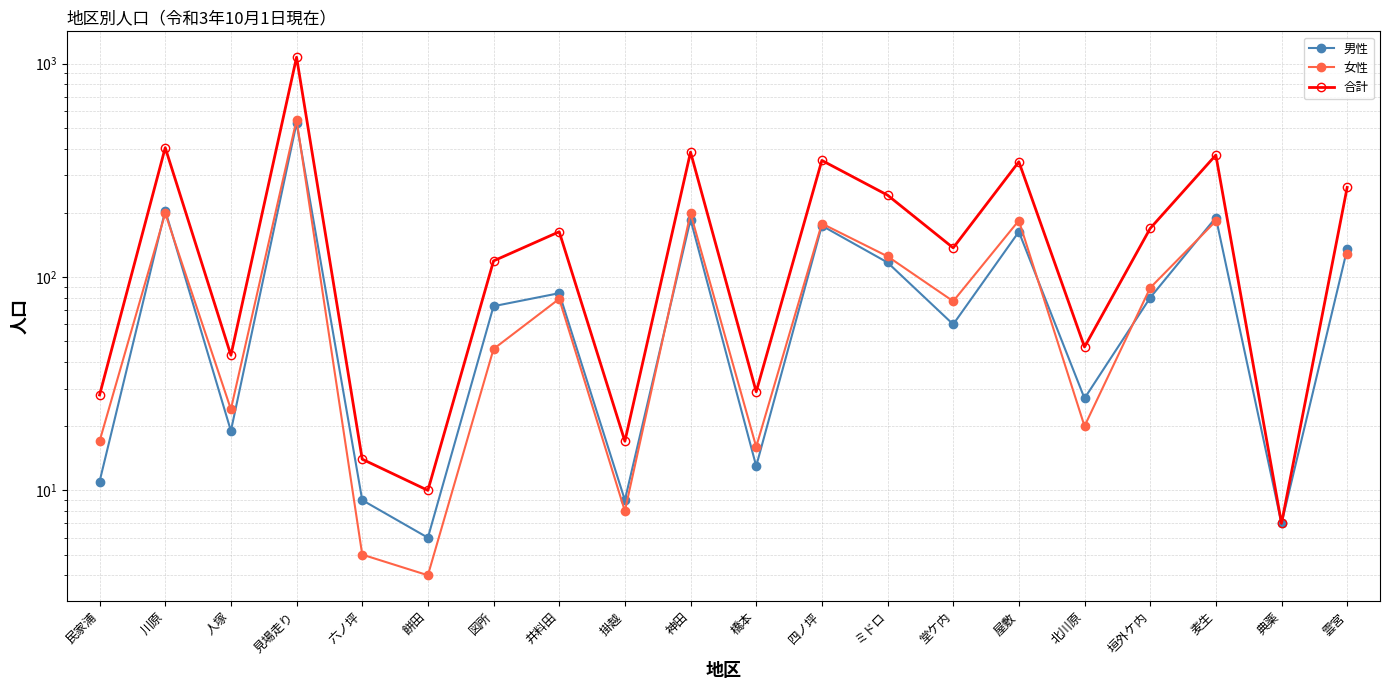

What is the spread (max minus min) of values at 橋本?

16.0